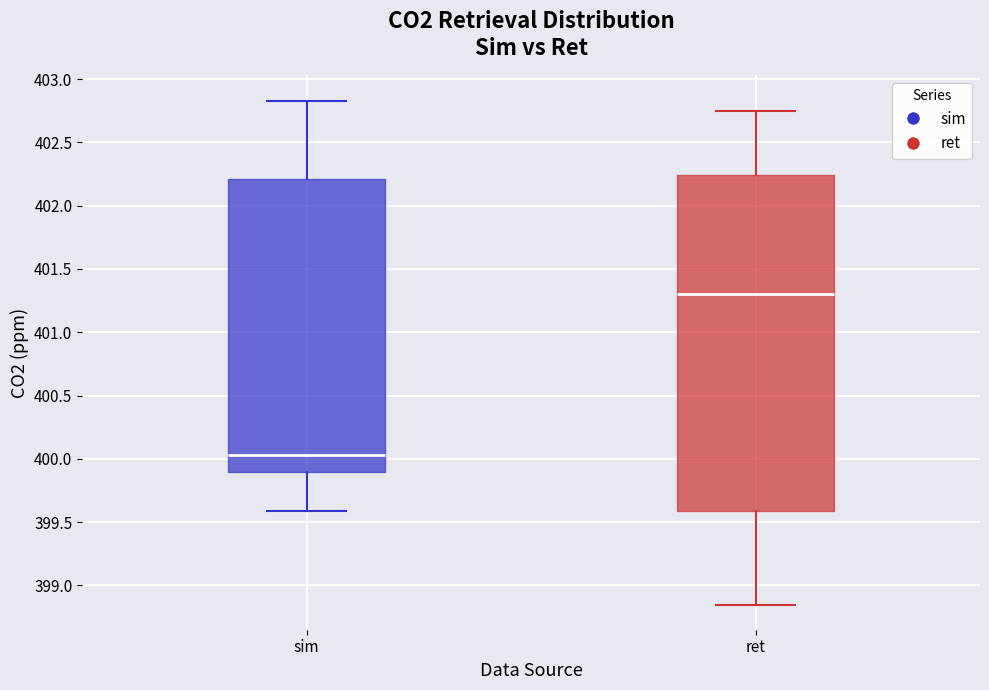

Where does the lower whisker of the box for ret end on the y-axis? The values are not printed on the chart, so give them approximately, as read against the axis.

398.85